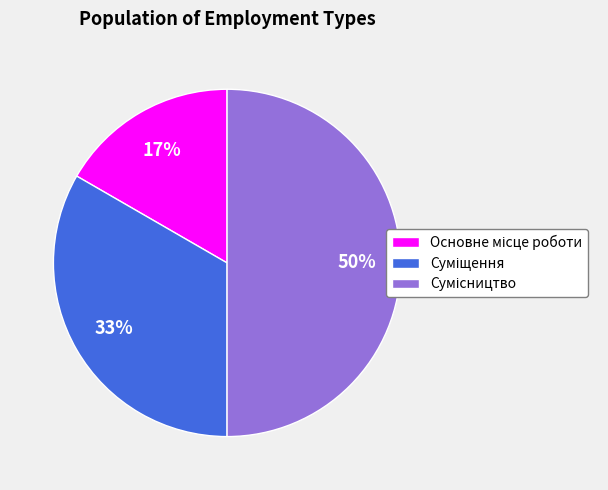

To the nearest percent, what is the average slice percentage?

33%